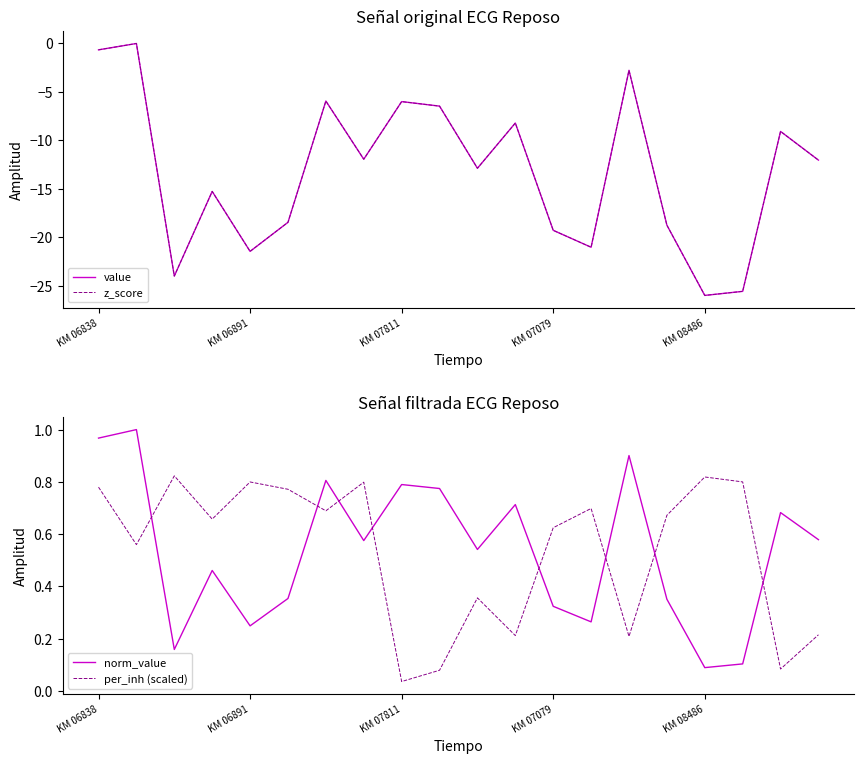

True or false: norm_value and per_inh (scaled) cross at least once.

True